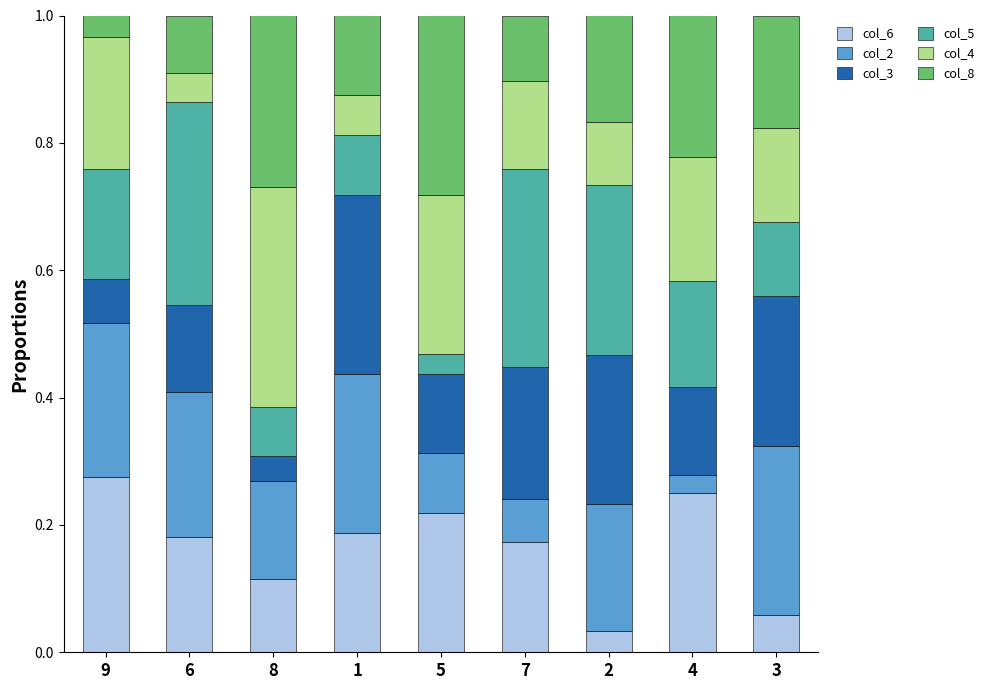

The value of col_6 at 8 is 0.1. True or false?

True